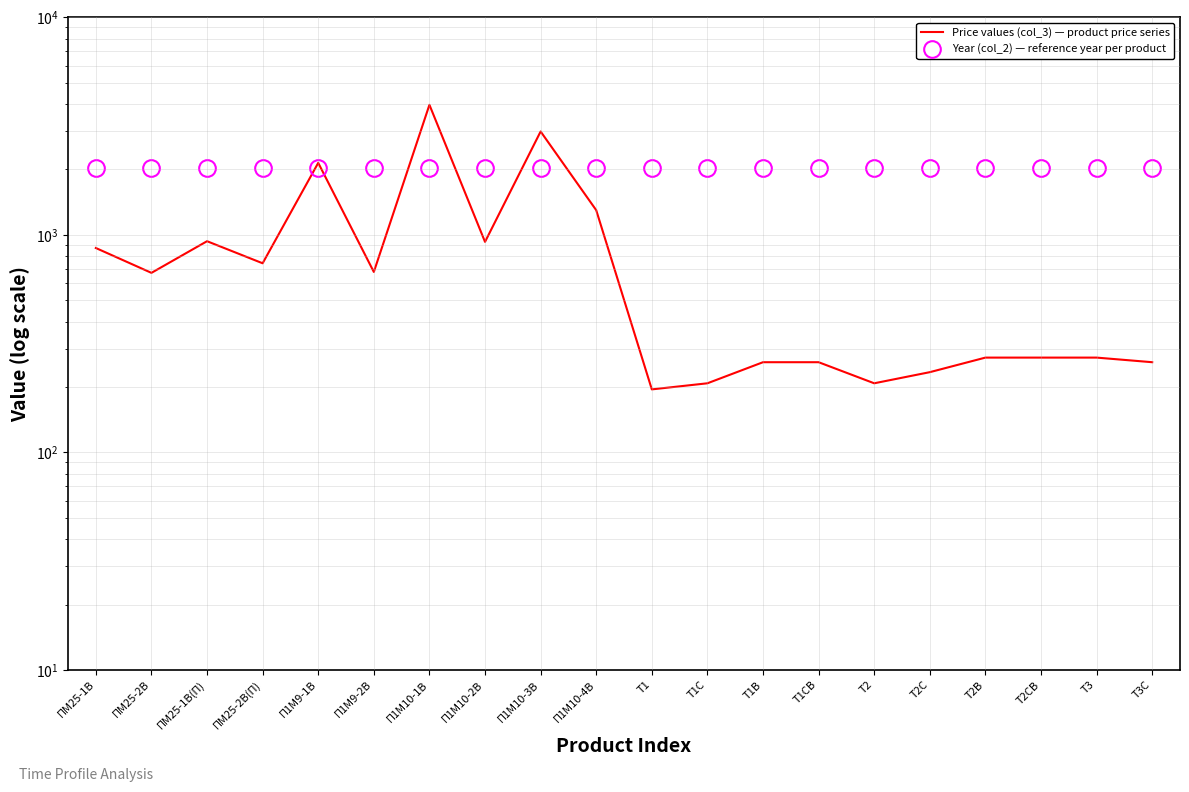

What is the spread (max minus min) of values at Т3С?

1762.0